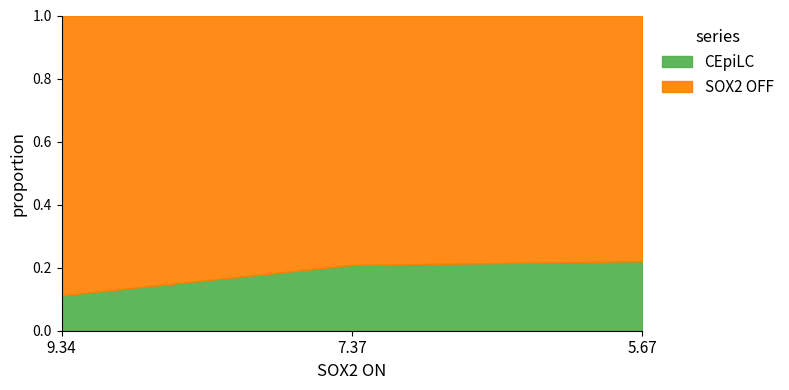

What is the total value across all series at 7.37?

1.0